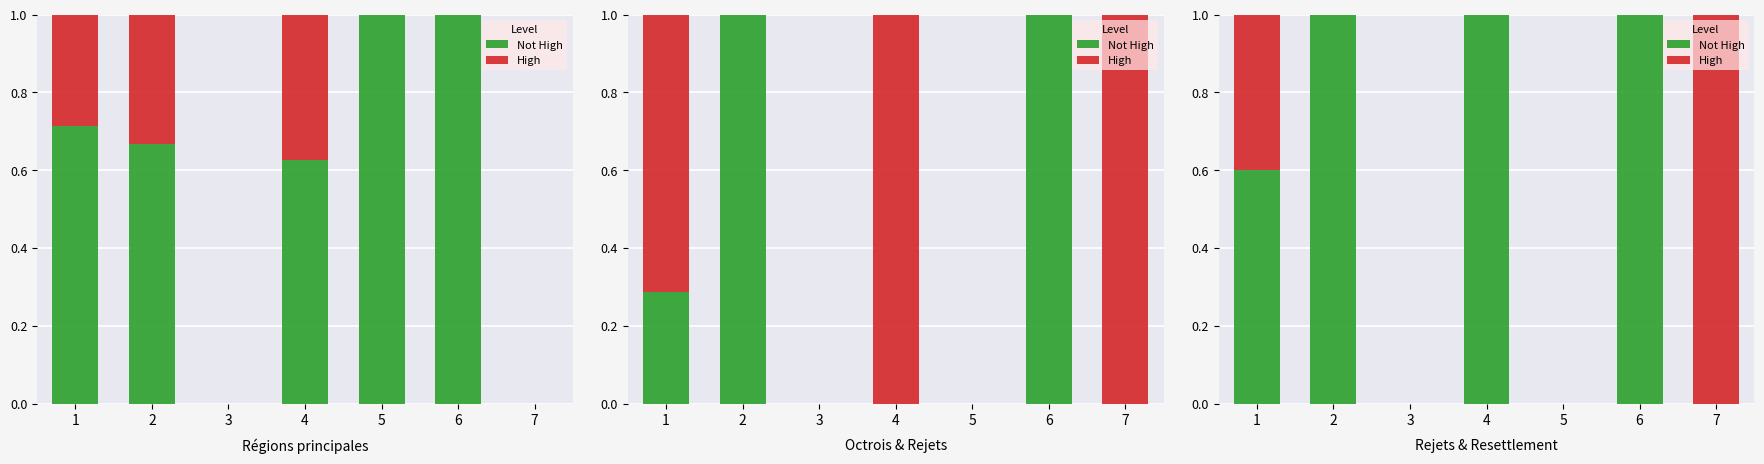

What are all the series names shown in the legend?

Not High, High